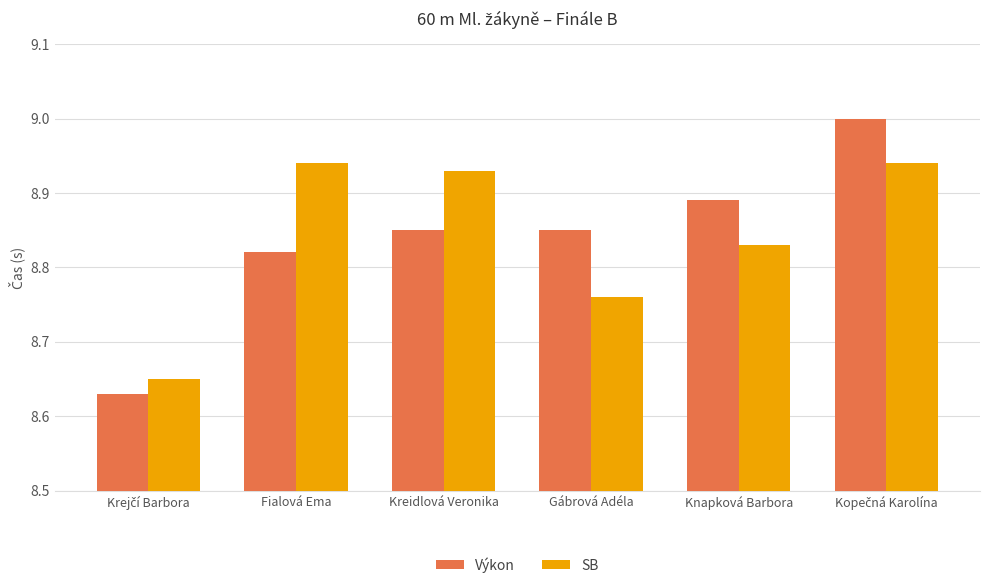

Rank the series at Knapková Barbora from highest to lowest value.

Výkon, SB